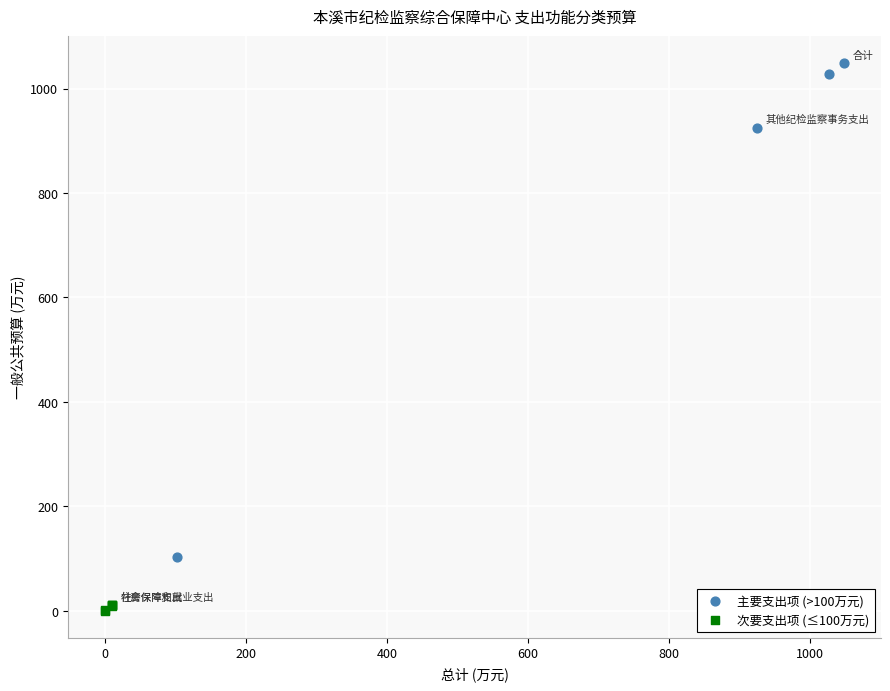

Which series contains the highest Y value?

主要支出项 (>100万元)